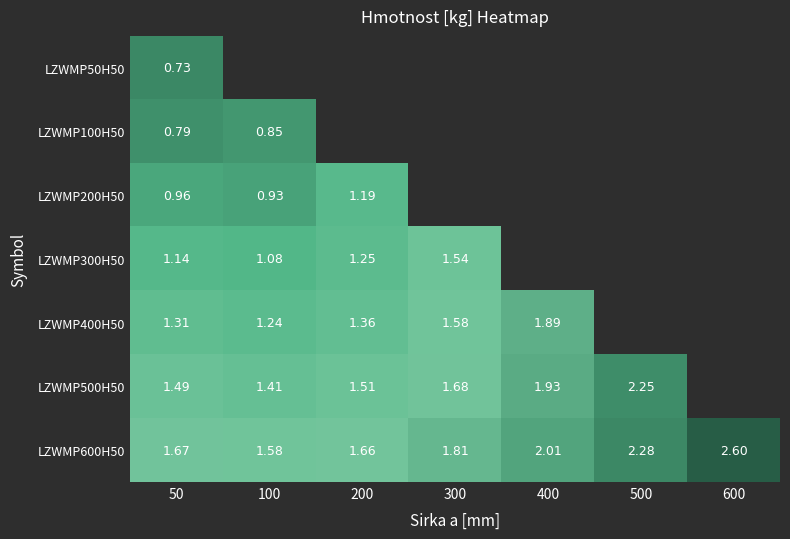

Which series has the widest spread of values?

LZWMP600H50